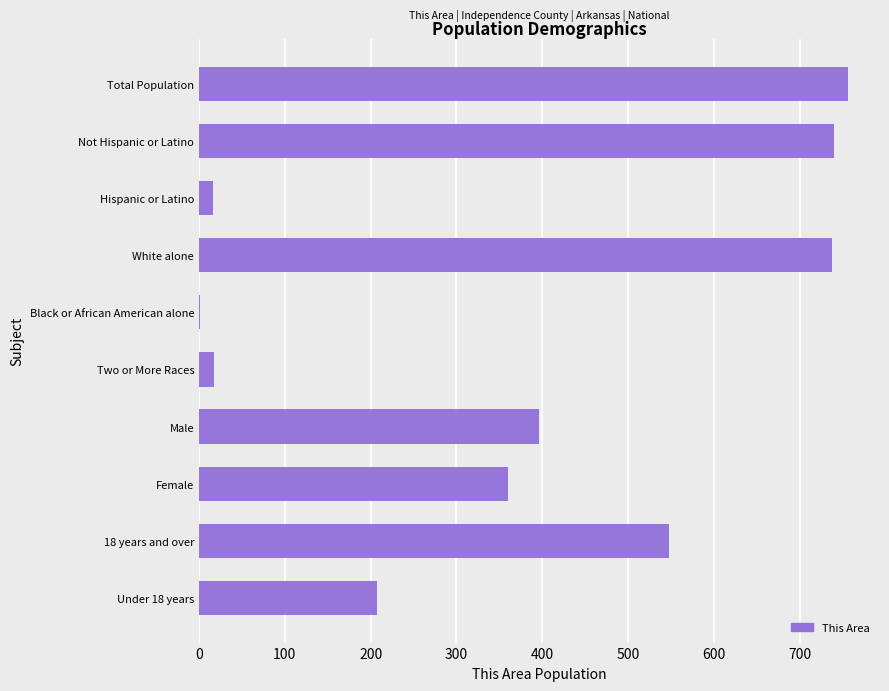

True or false: the data shows 396 at Male.

True